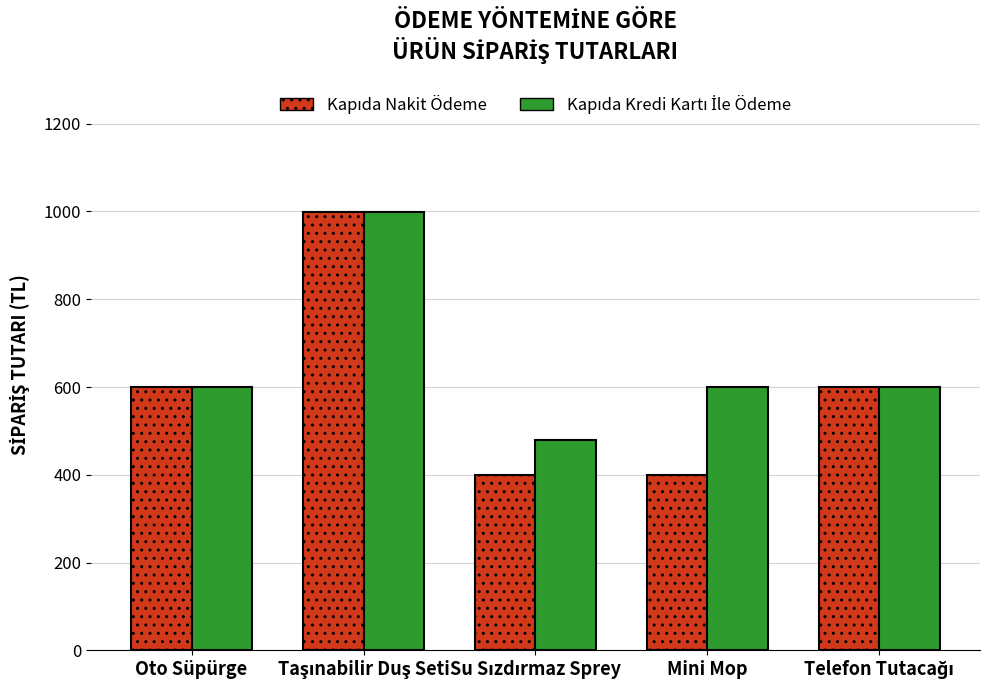

What is the maximum value shown in the chart?

999